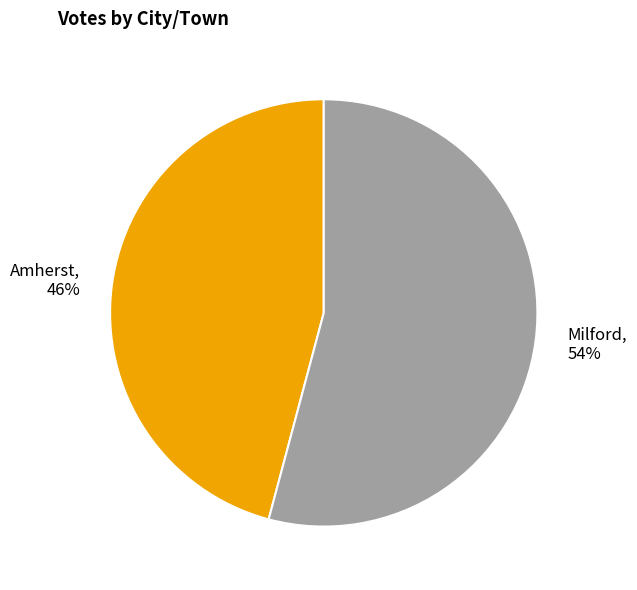

What is the largest slice in the pie chart?

Milford